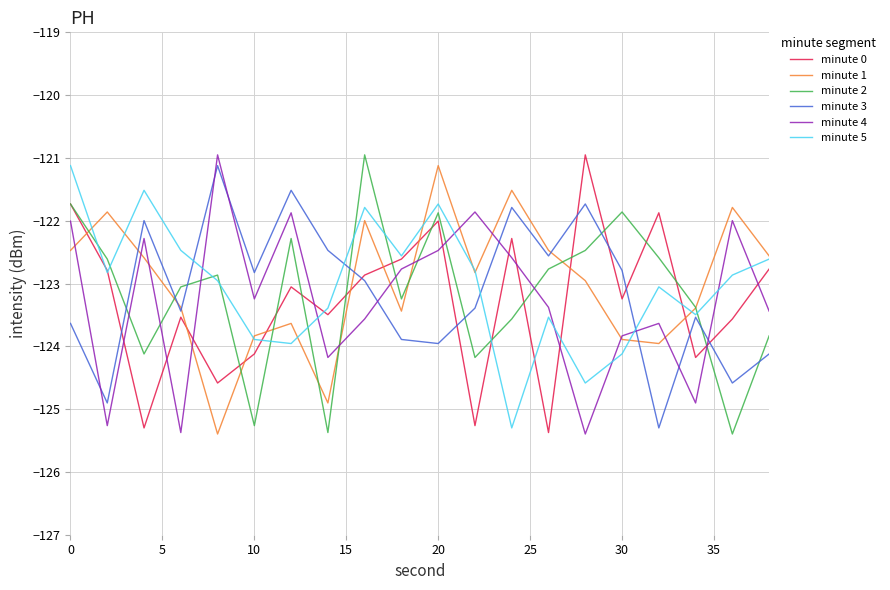

What is the minimum value shown in the chart?

-125.4